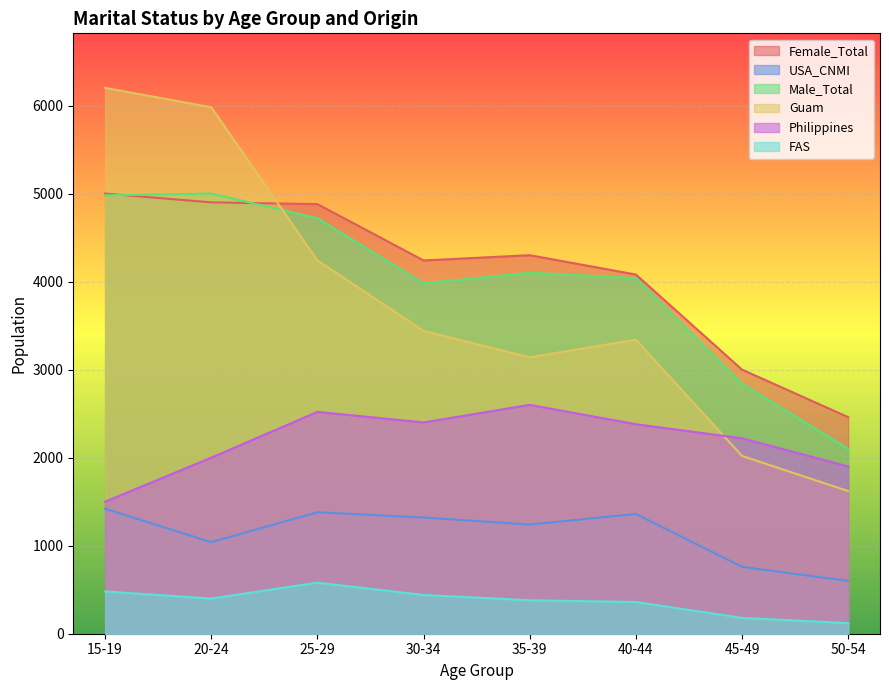

How many interior local peaks does the Male_Total series have?

2